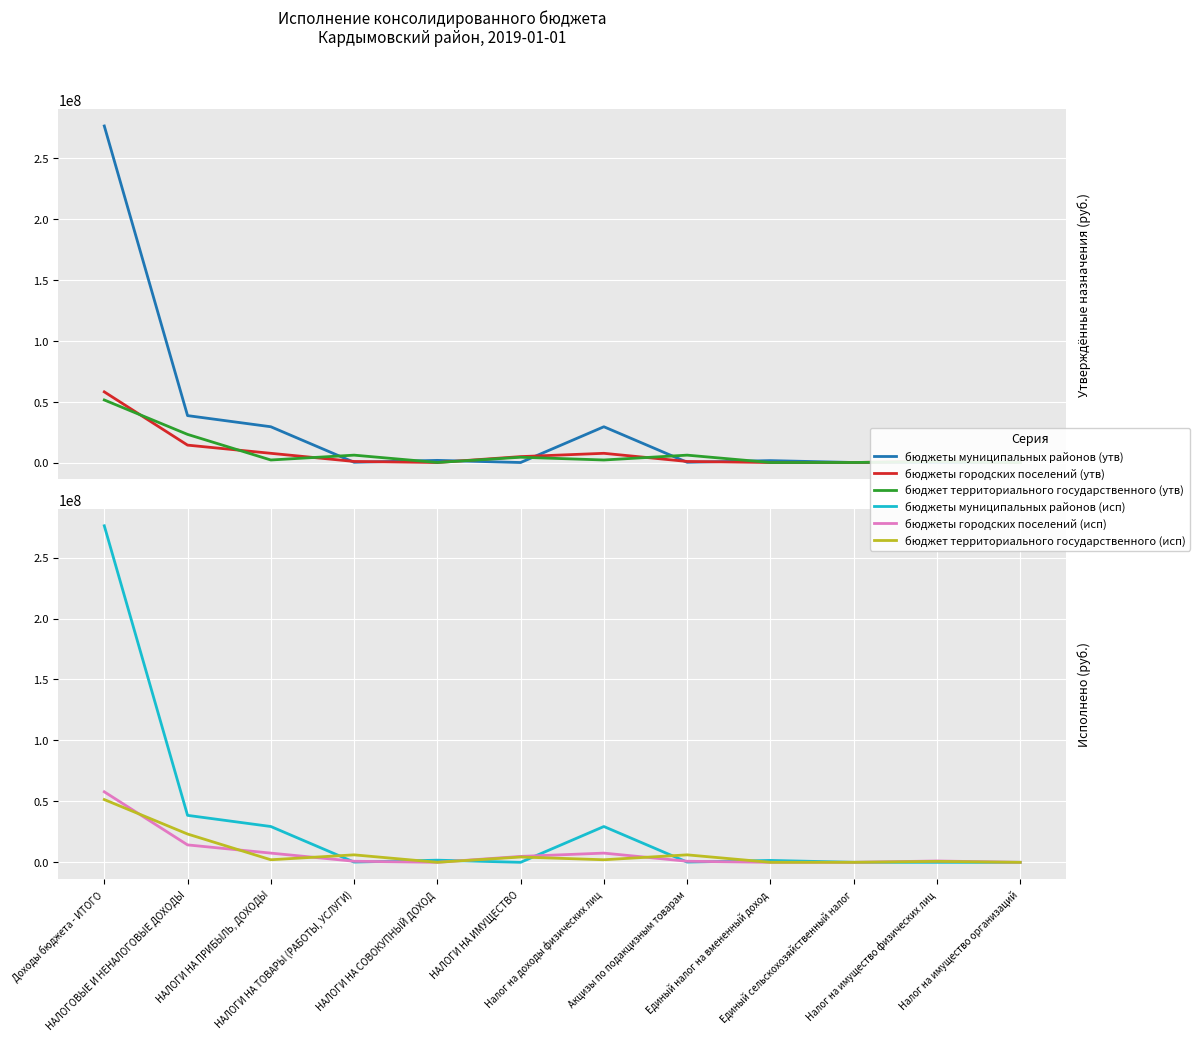

At which category does the chart reach its minimum across all series?

НАЛОГИ НА ИМУЩЕСТВО